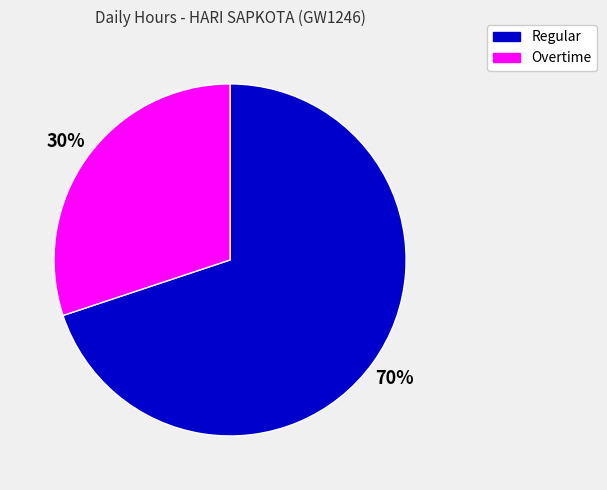

Count the number of slices in the pie.

2